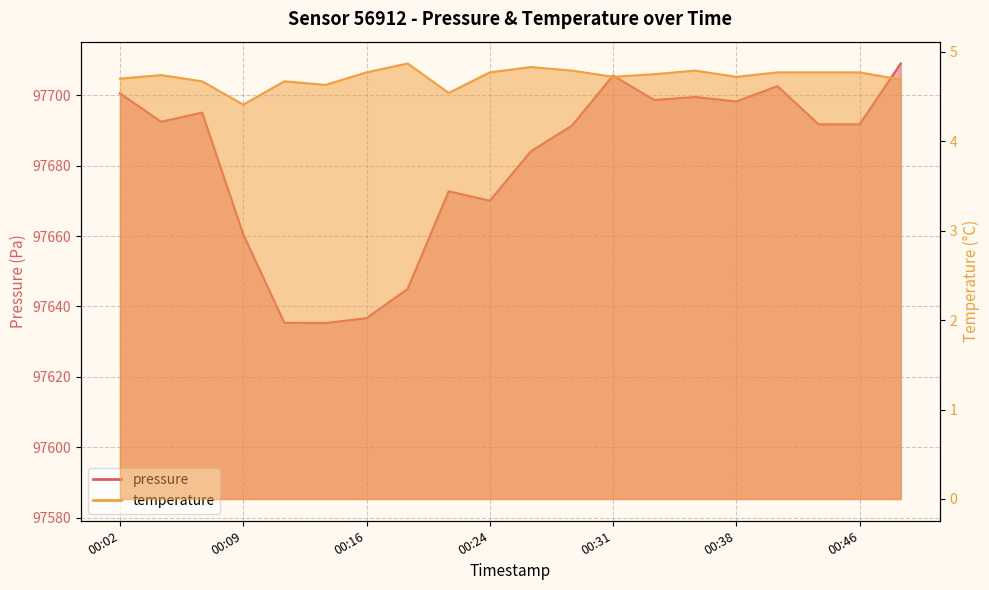

What is the value of the pressure point at the 12th from the left?

97691.4